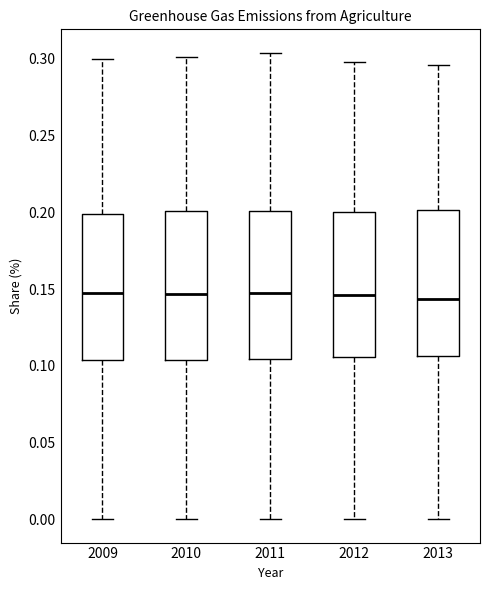

Reading left to right, read every box against the y-axis: the position of its median line, the range the box covers, and the ends of its whiskers. The values are not printed on the chart, so give them approximately, as read against the axis.

2009: median 0.150, box 0.105 to 0.200, whiskers 0.000 to 0.300
2010: median 0.145, box 0.105 to 0.200, whiskers 0.000 to 0.300
2011: median 0.150, box 0.105 to 0.200, whiskers 0.000 to 0.305
2012: median 0.145, box 0.105 to 0.200, whiskers 0.000 to 0.300
2013: median 0.145, box 0.105 to 0.200, whiskers 0.000 to 0.295